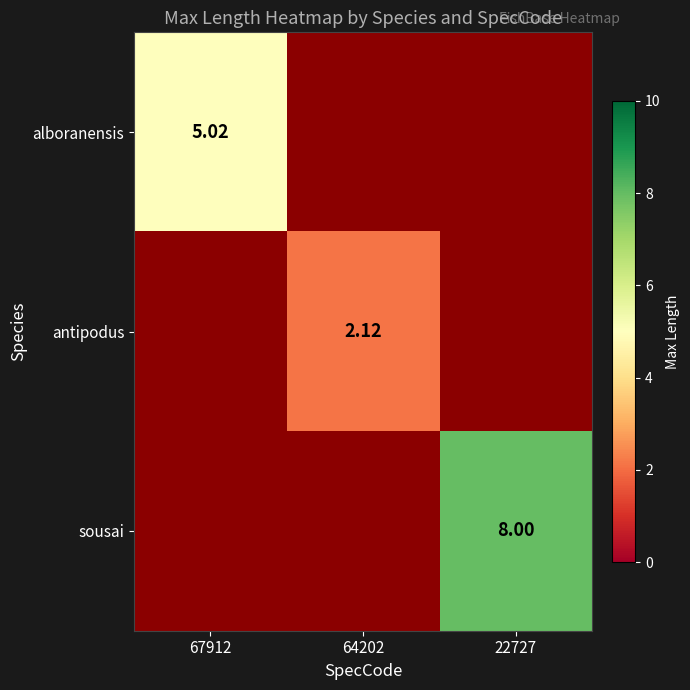

True or false: antipodus has a value of 2.1 at 64202.

True